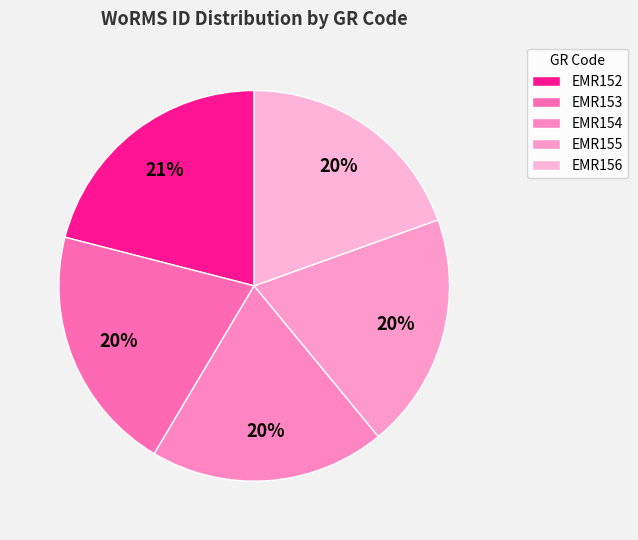

Is it true that EMR155 is 20% of the pie?

True